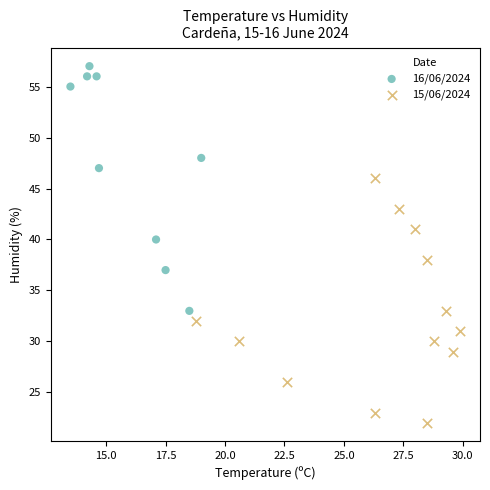

Which series reaches the minimum Y coordinate?

15/06/2024